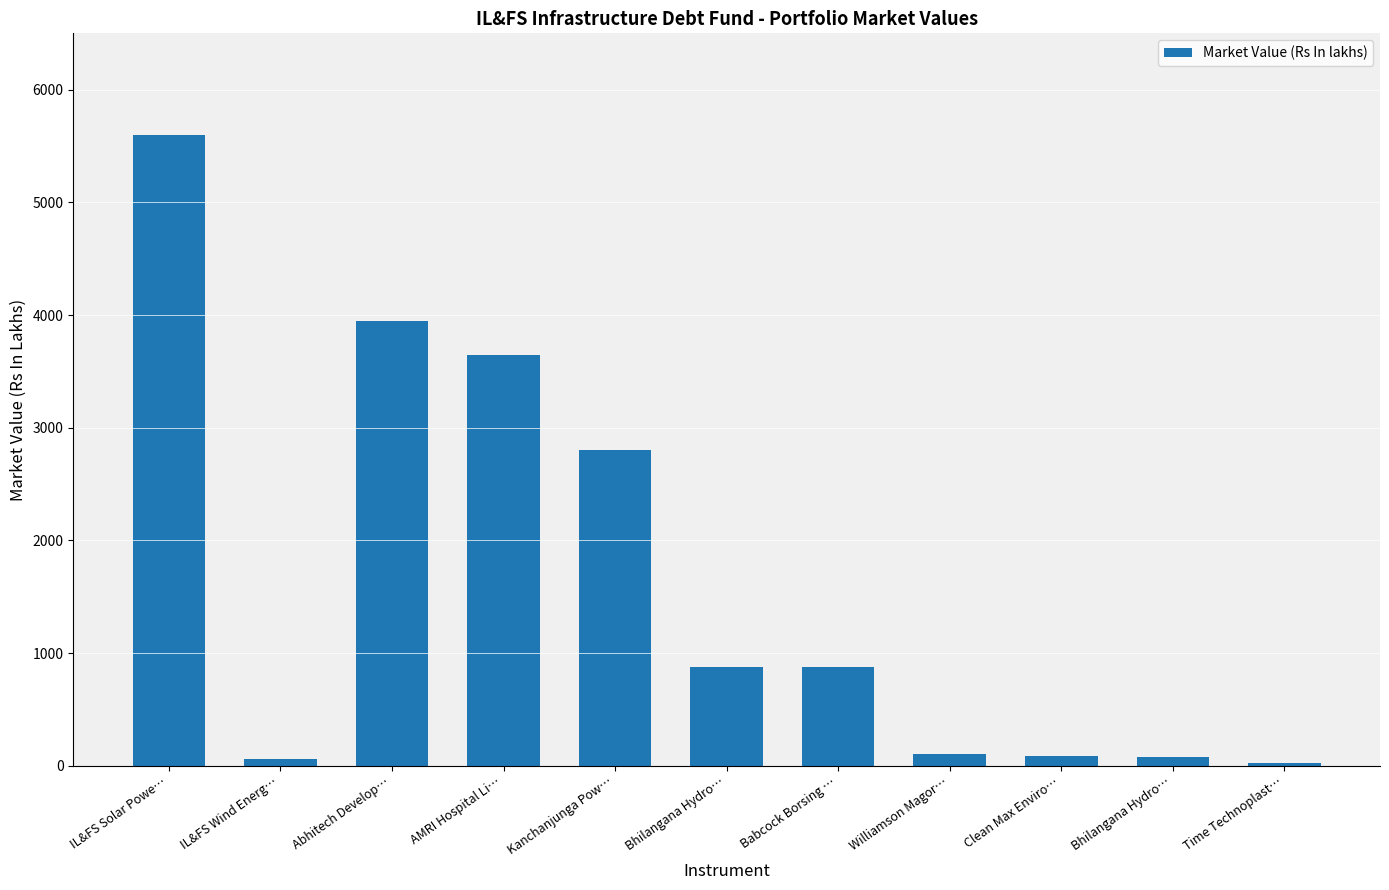

Reading left to right, transcribe all the data shown in this chart.

5593.8	63.3	3950.0	3647.7	2800.0	880.0	875.8	103.4	87.5	80.0	25.7